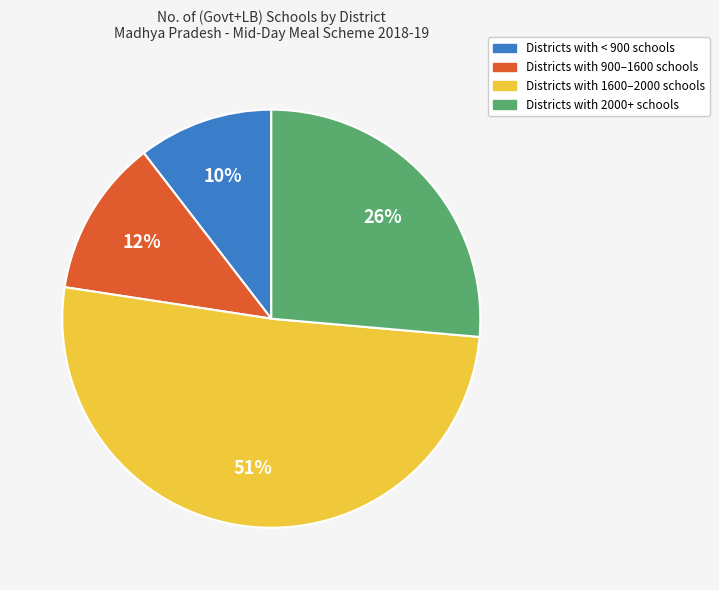

Combined, do Districts with 1600–2000 schools and Districts with 900–1600 schools account for over 50%?

Yes